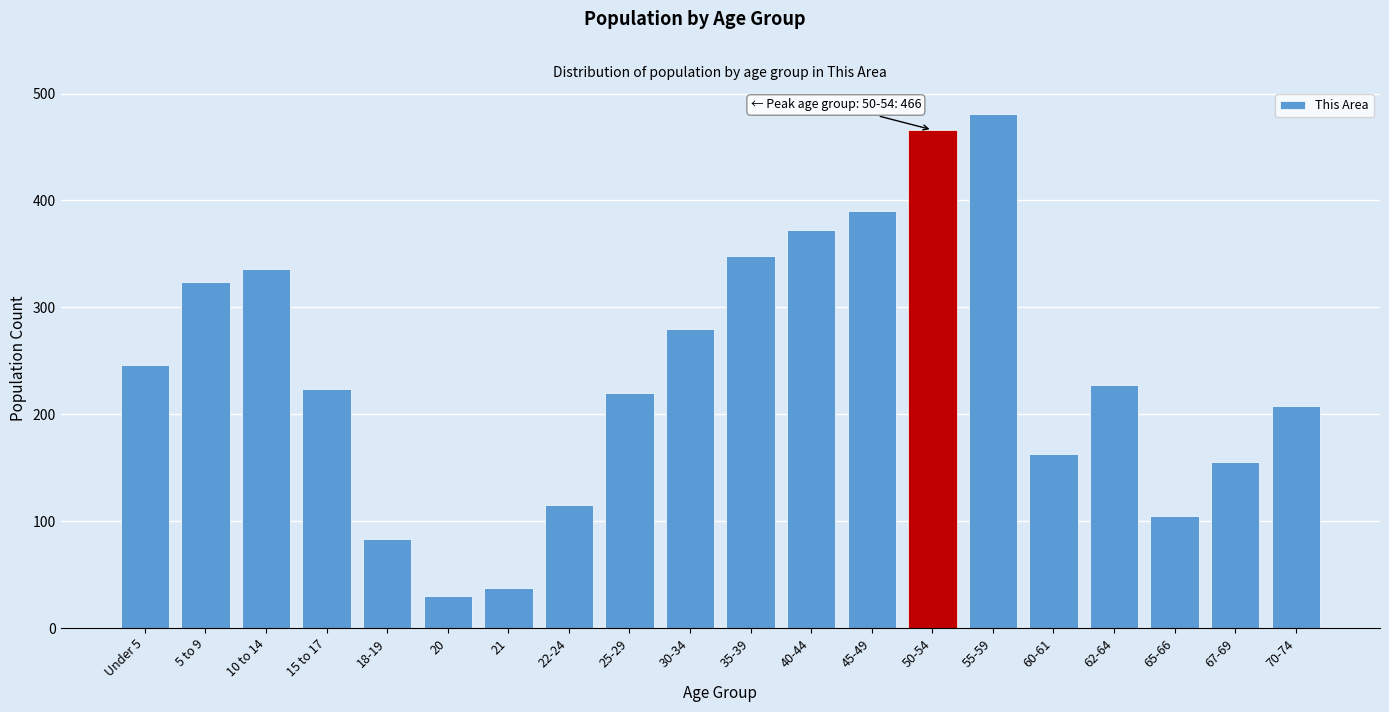

Reading left to right, transcribe all the data shown in this chart.

Under 5=246	5 to 9=324	10 to 14=336	15 to 17=224	18-19=83	20=30	21=37	22-24=115	25-29=220	30-34=280	35-39=348	40-44=372	45-49=390	50-54=466	55-59=481	60-61=163	62-64=227	65-66=105	67-69=155	70-74=208